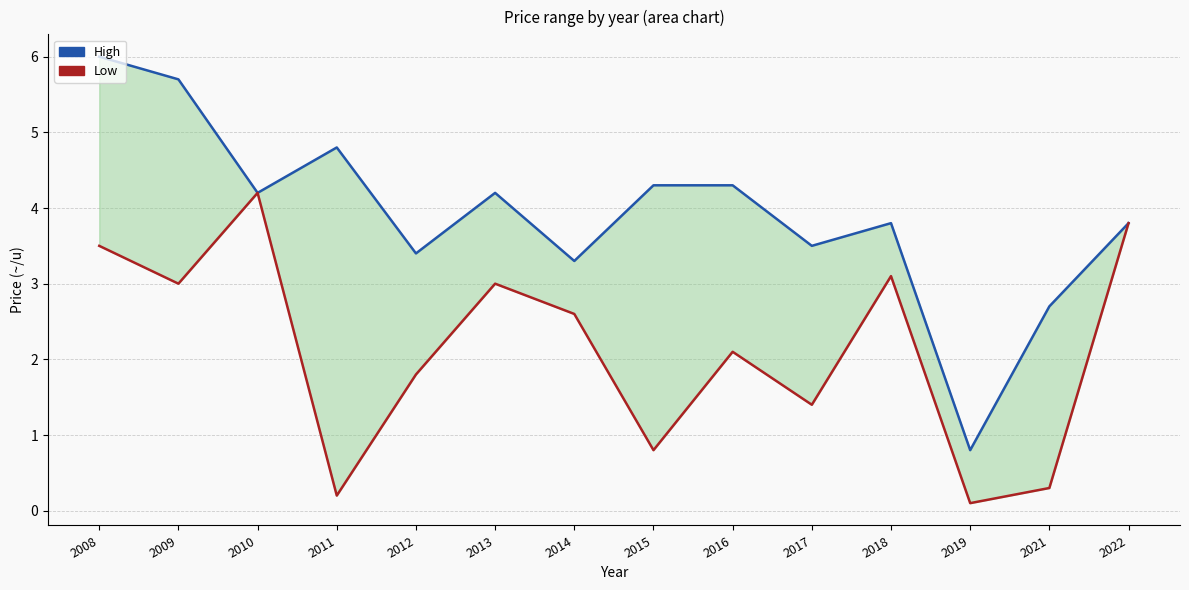

Is this an area chart (filled region under the line)?

No